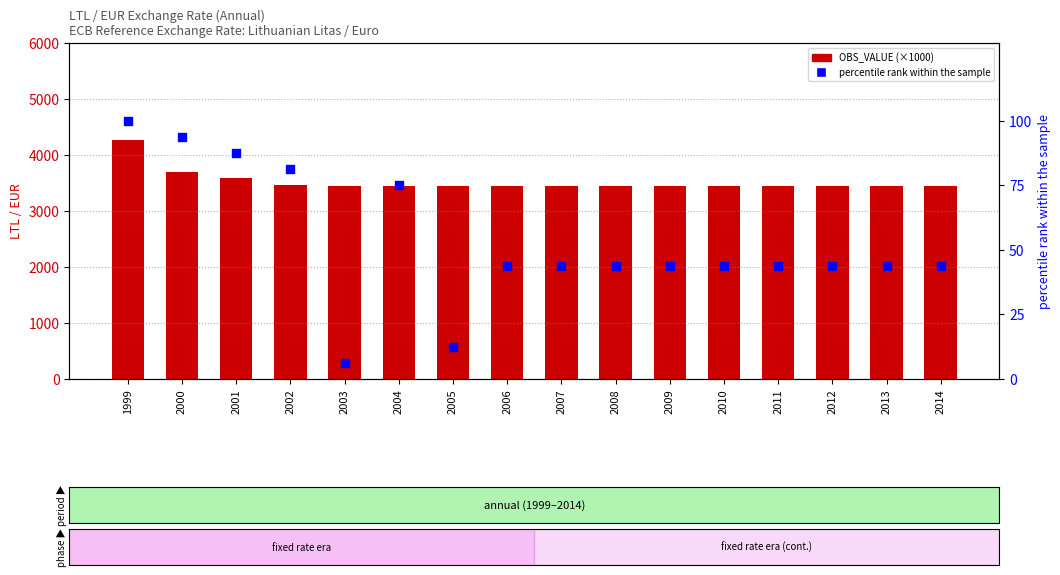

What is the total value across all series at 2005?

3465.3